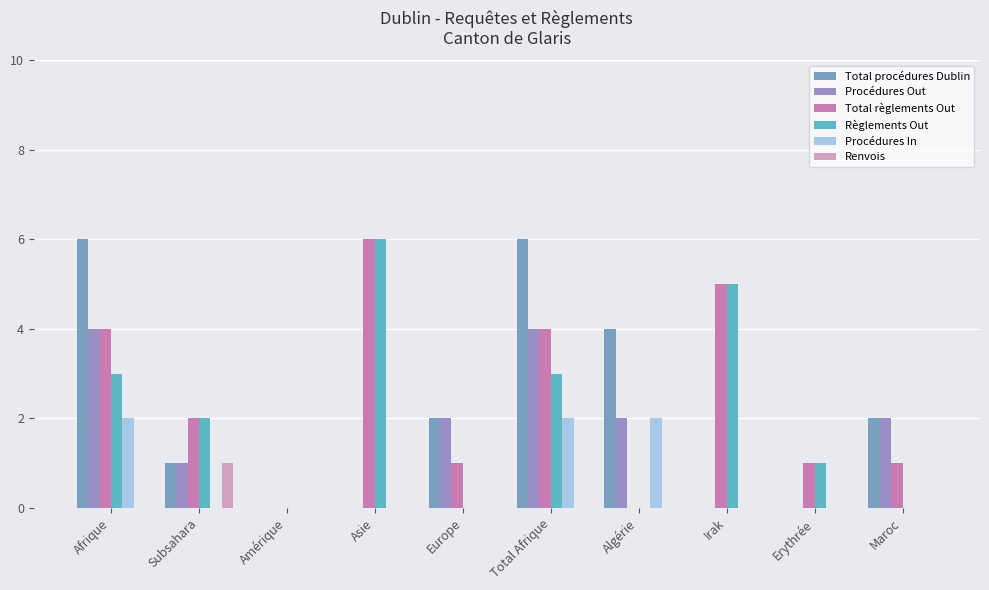

Count the number of data series in this chart.

6